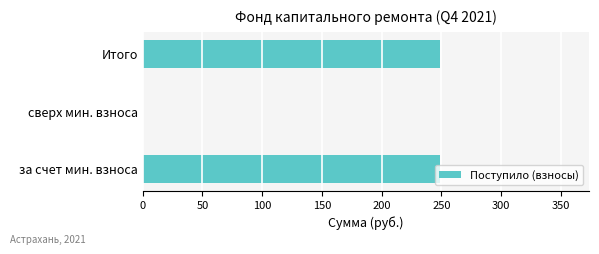

Is it true that the value at за счет мин. взноса is 414.3?

False